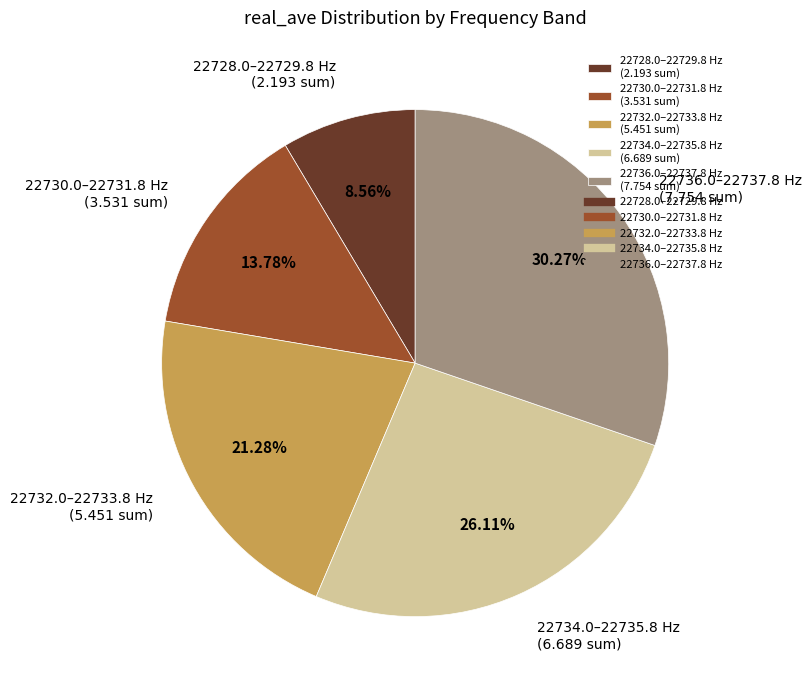

Rank the categories by value from lowest to highest.

22728.0–22729.8 Hz (2.193 sum), 22730.0–22731.8 Hz (3.531 sum), 22732.0–22733.8 Hz (5.451 sum), 22734.0–22735.8 Hz (6.689 sum), 22736.0–22737.8 Hz (7.754 sum)